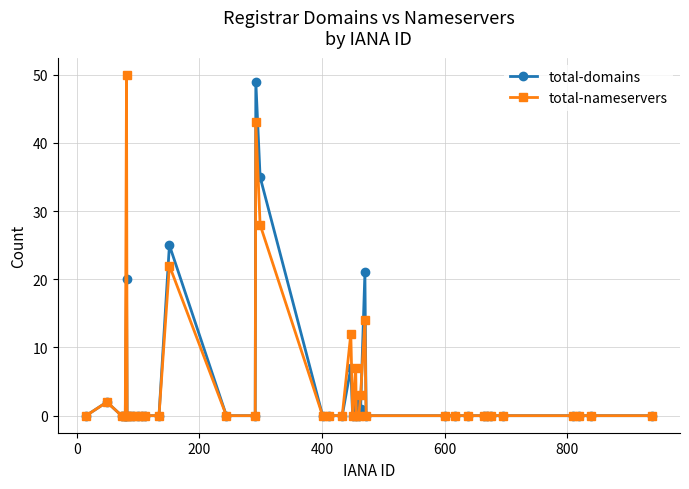

What is the highest value of the total-domains series?

49